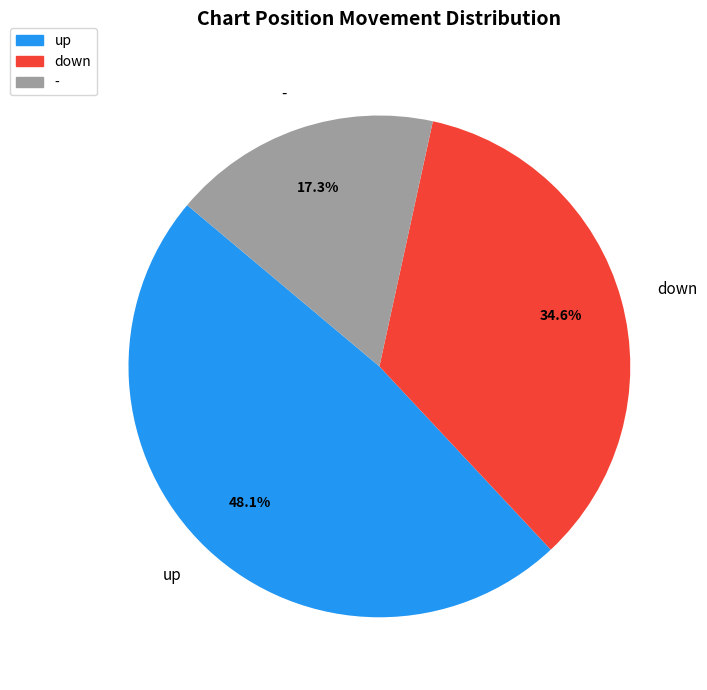

Rank the categories by value from highest to lowest.

up, down, -